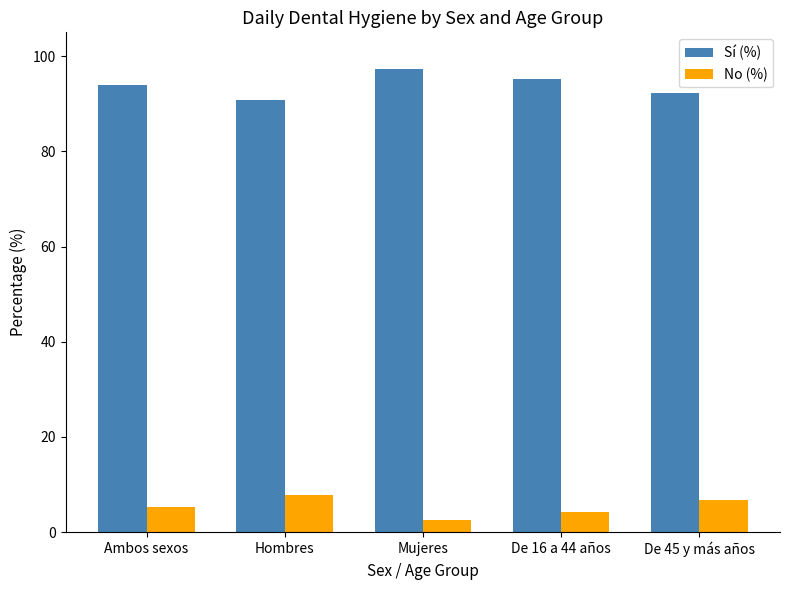

How many categories are shown in the chart?

5